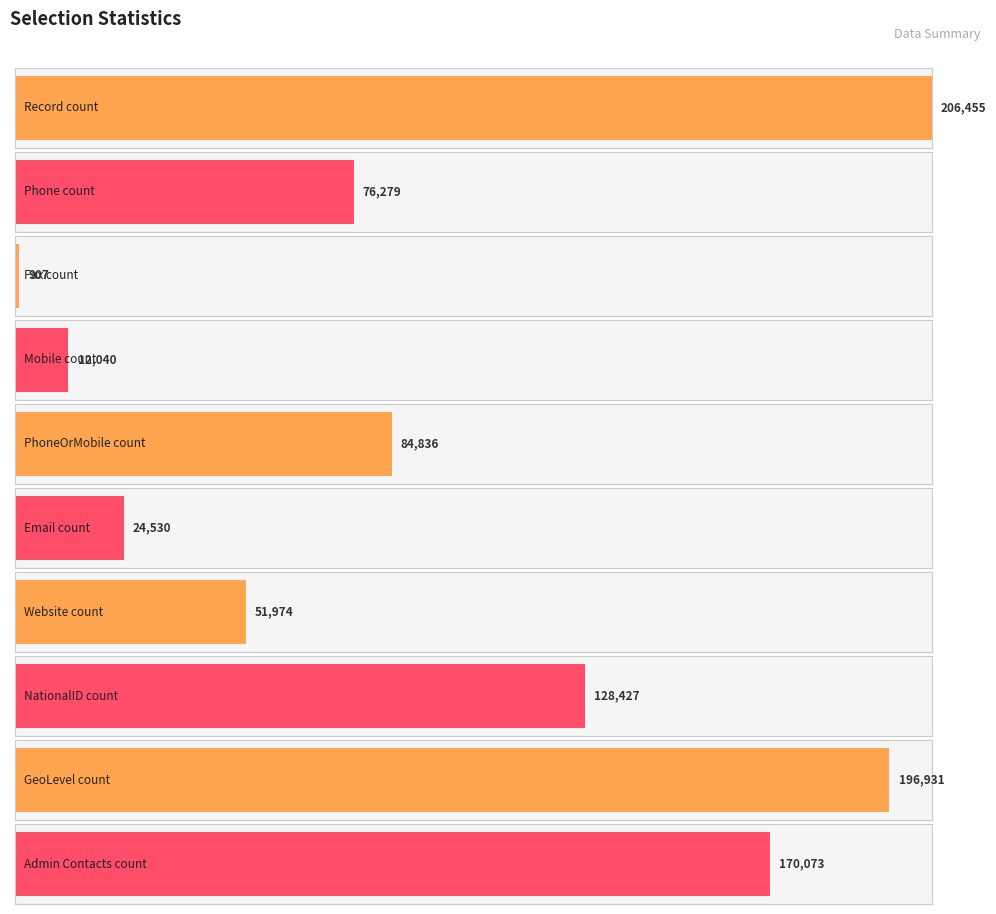

Reading right to left, what are all the values shown in this chart?

Admin Contacts count=170073	GeoLevel count=196931	NationalID count=128427	Website count=51974	Email count=24530	PhoneOrMobile count=84836	Mobile count=12040	Fax count=907	Phone count=76279	Record count=206455